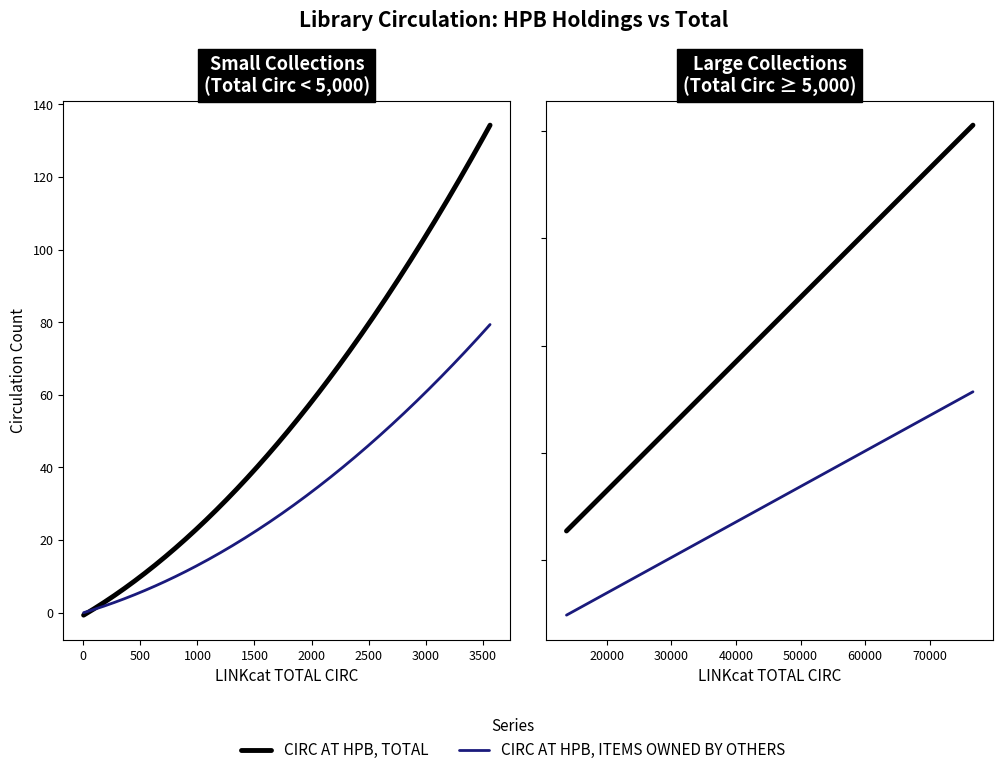

Does the chart display data point markers on the line(s)?

No